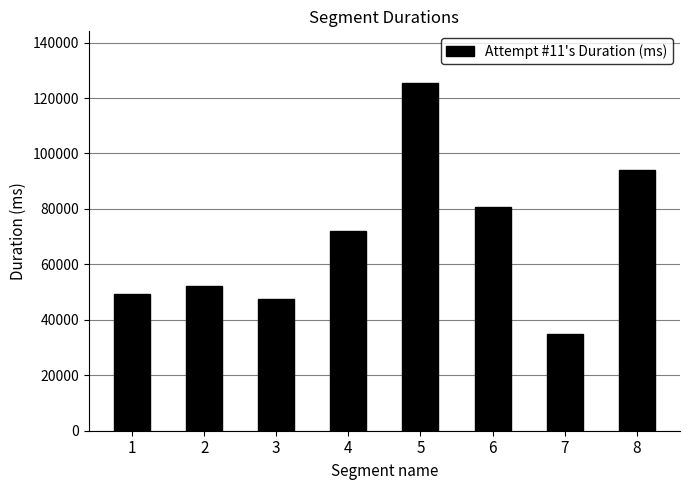

What is the value of the 1st bar from the left?

49276